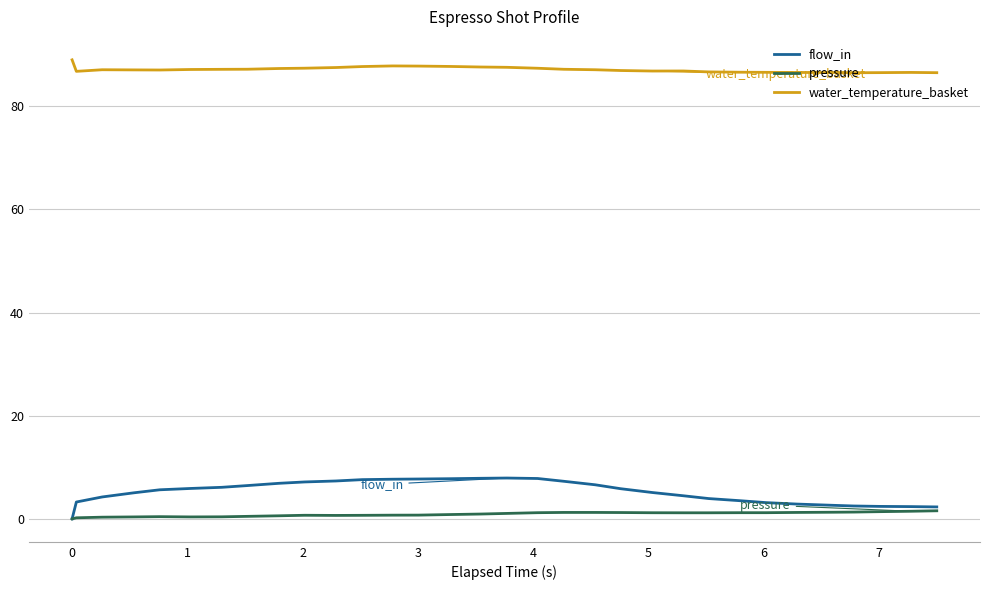

Which series has the widest spread of values?

flow_in